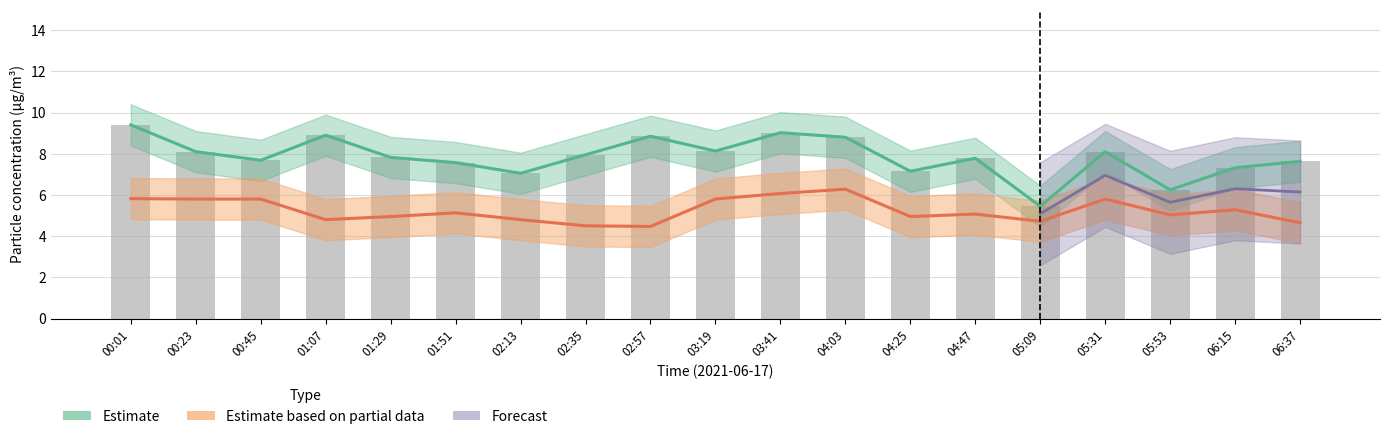

What position from the right is 03:19?

10